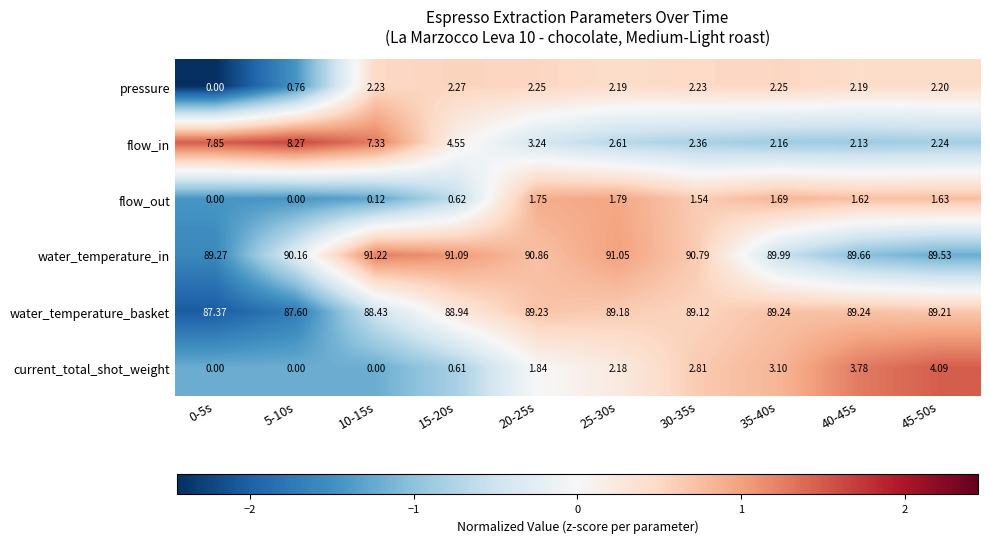

At 45-50s, list the series in order from smallest to largest.

flow_out, pressure, flow_in, current_total_shot_weight, water_temperature_basket, water_temperature_in